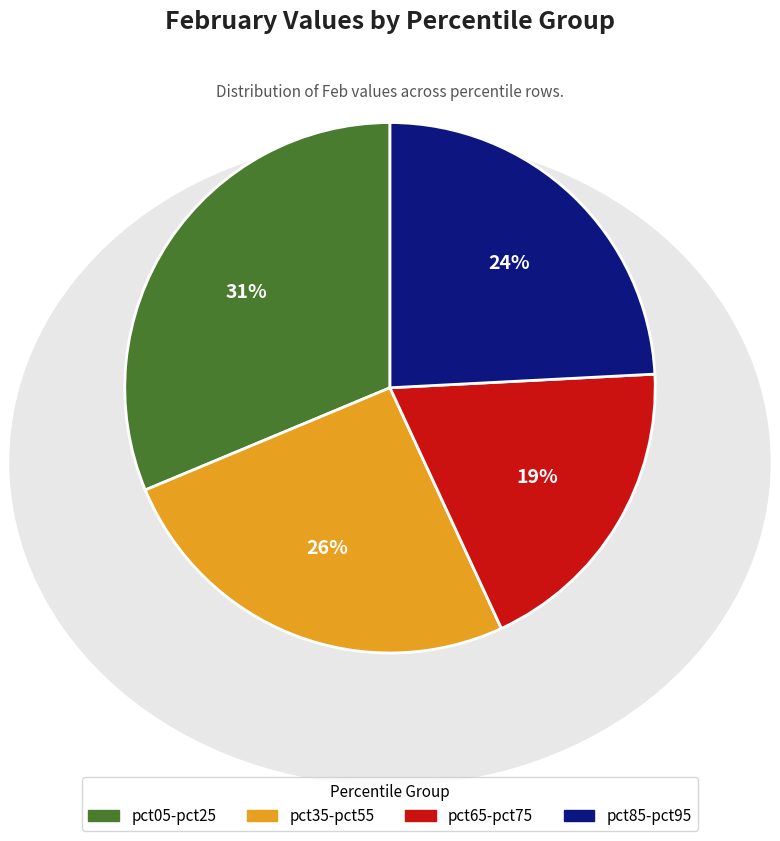

How many slices are in this pie chart?

4